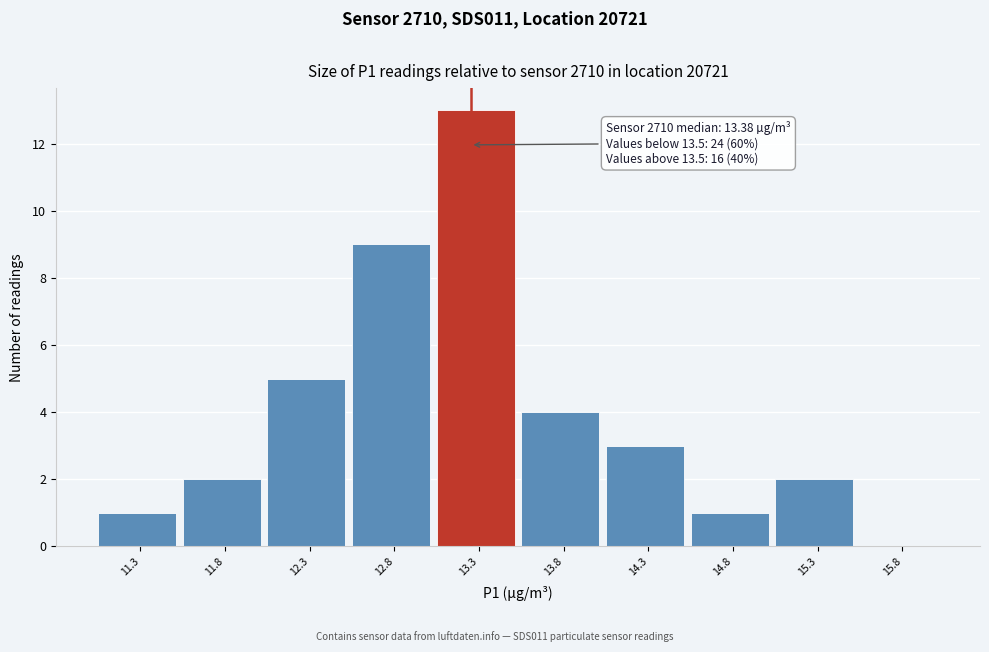

Reading left to right, transcribe all the data shown in this chart.

11.3=1	11.8=2	12.3=5	12.8=9	13.3=13	13.8=4	14.3=3	14.8=1	15.3=2	15.8=0